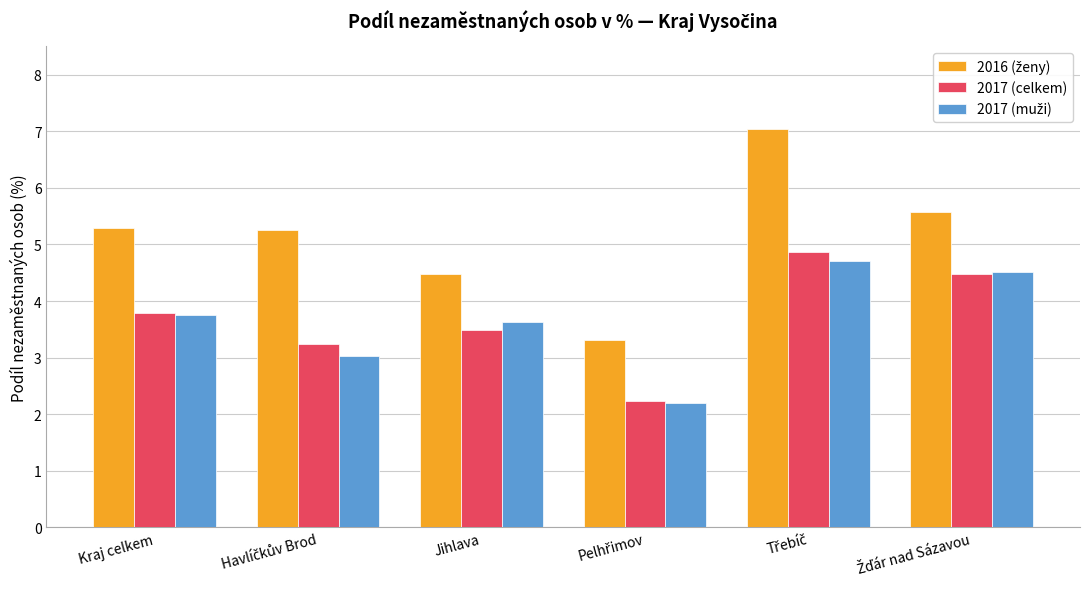

Does the chart contain stacked bars?

No